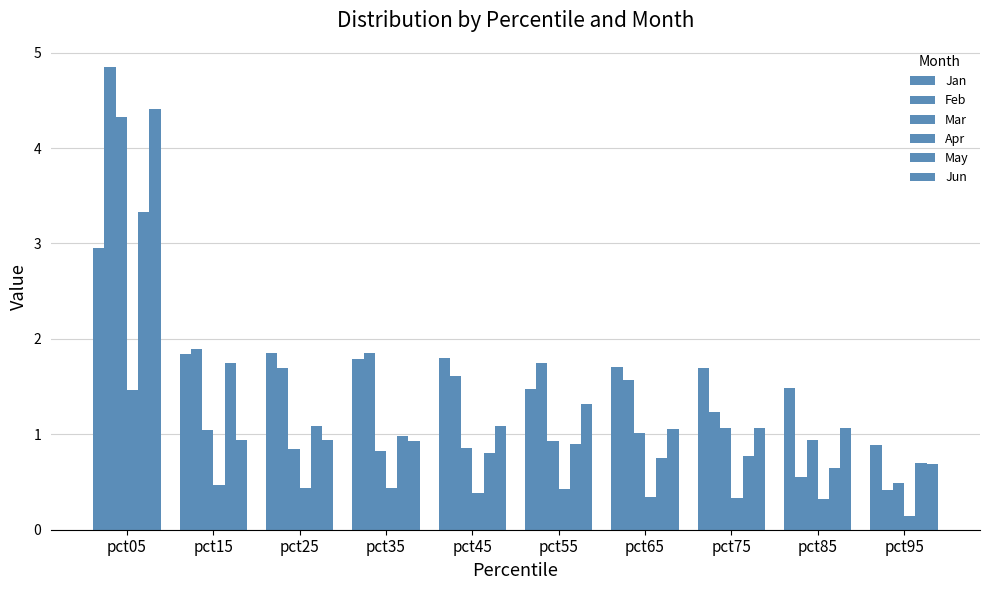

Which series has the widest spread of values?

Feb